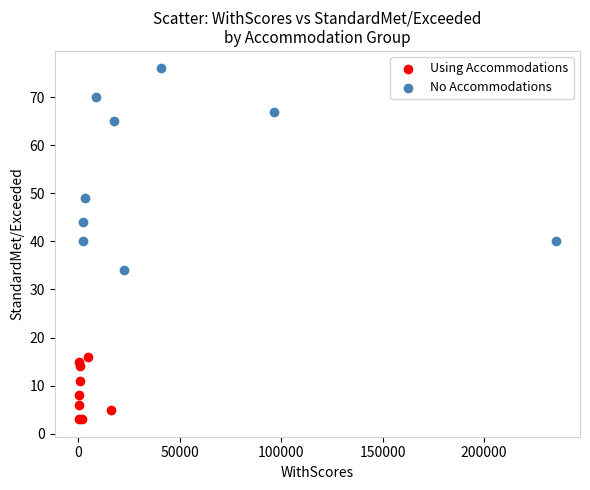

Which series reaches the minimum Y coordinate?

Using Accommodations